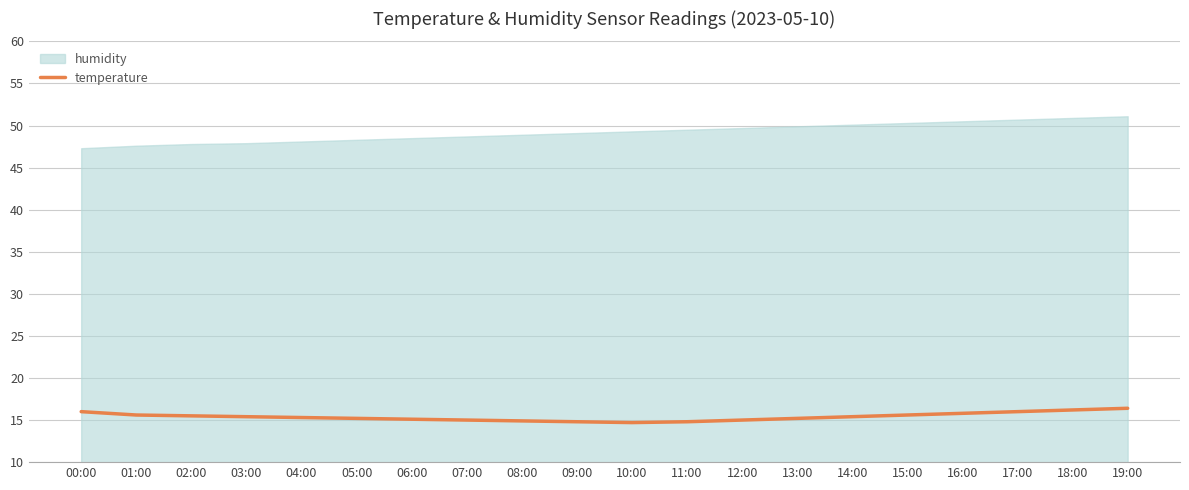

Is it true that temperature equals 10.5 at 03:00?

False